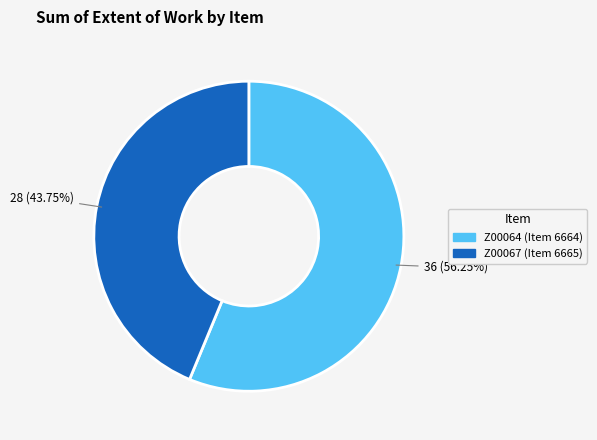

Rank the categories by value from highest to lowest.

Z00064 (Item 6664), Z00067 (Item 6665)